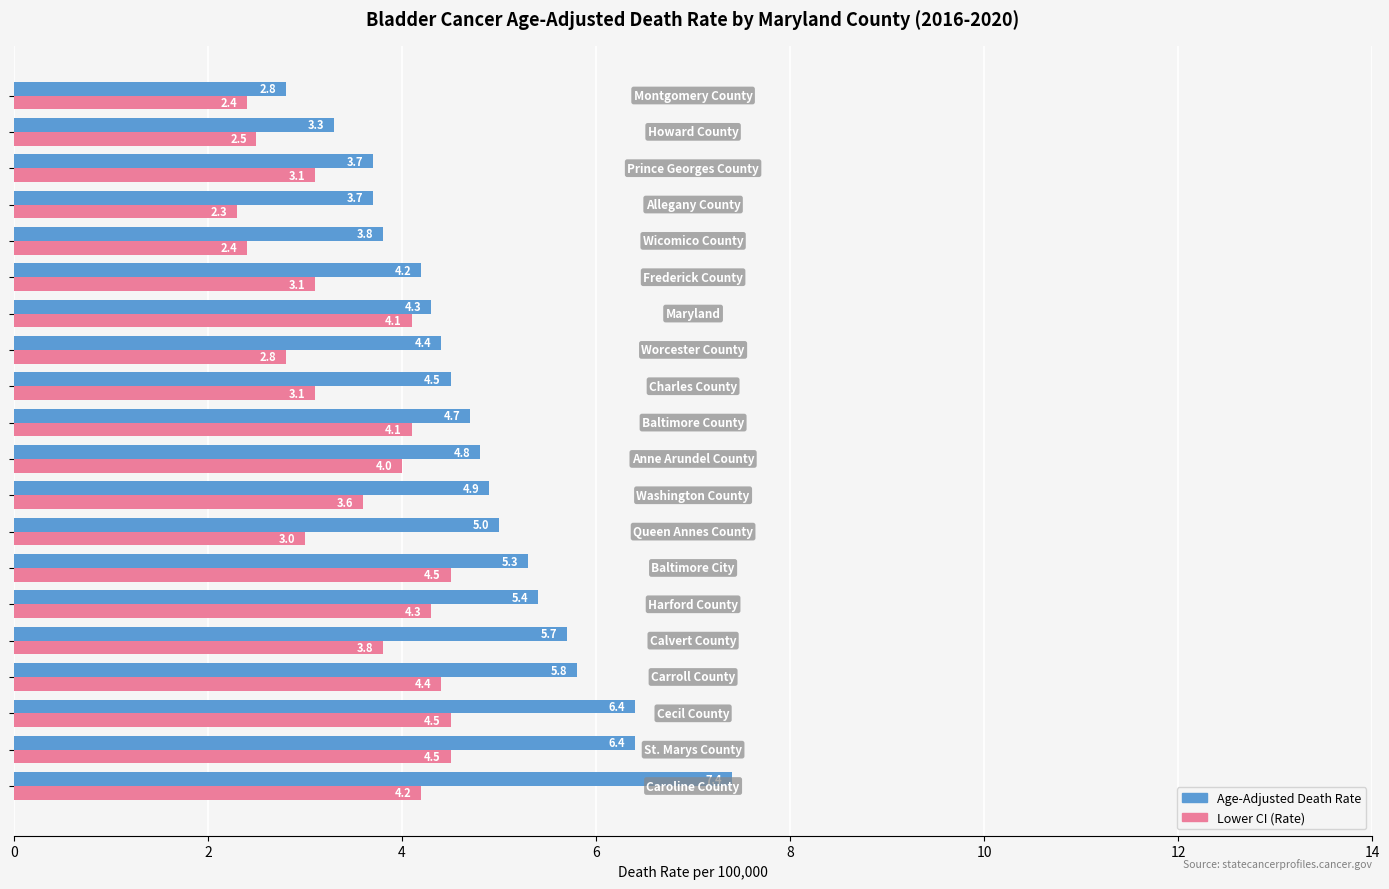

What is the sum of all Lower CI (Rate) values?

70.7